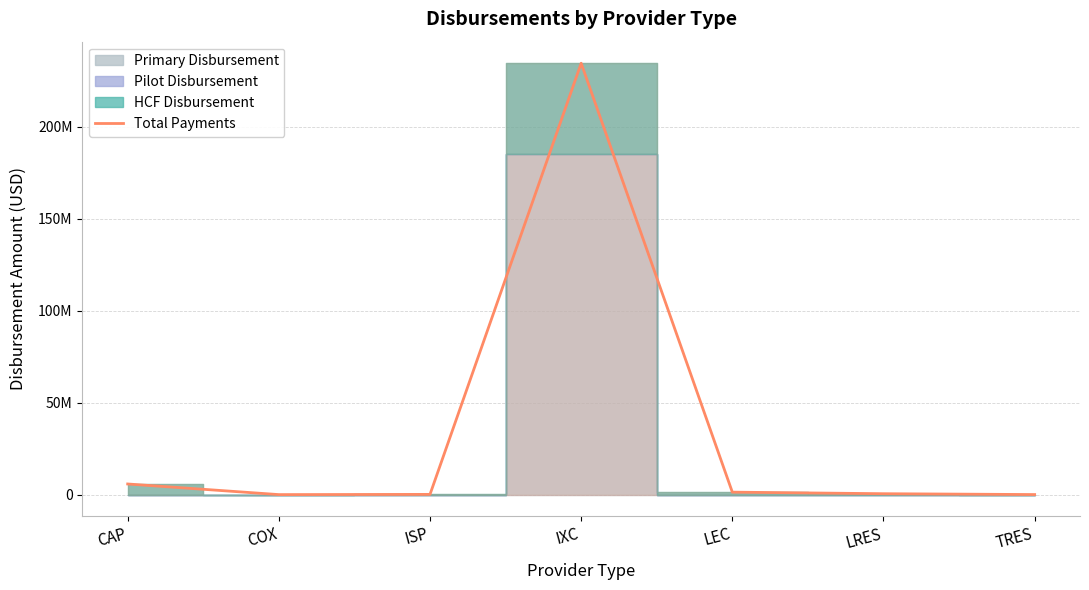

Rank the categories by value from highest to lowest.

IXC, CAP, LEC, LRES, ISP, TRES, COX